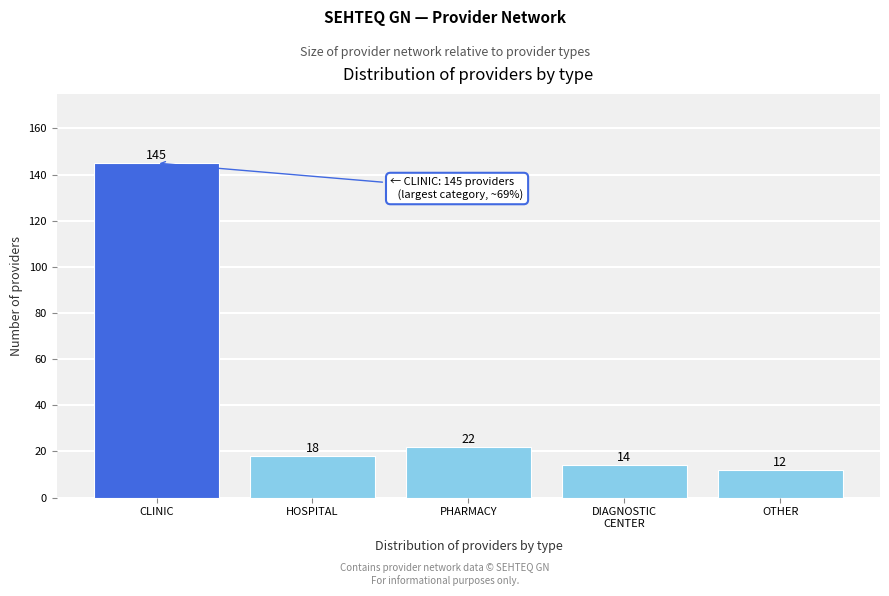

Reading left to right, what are all the values shown in this chart?

145	18	22	14	12